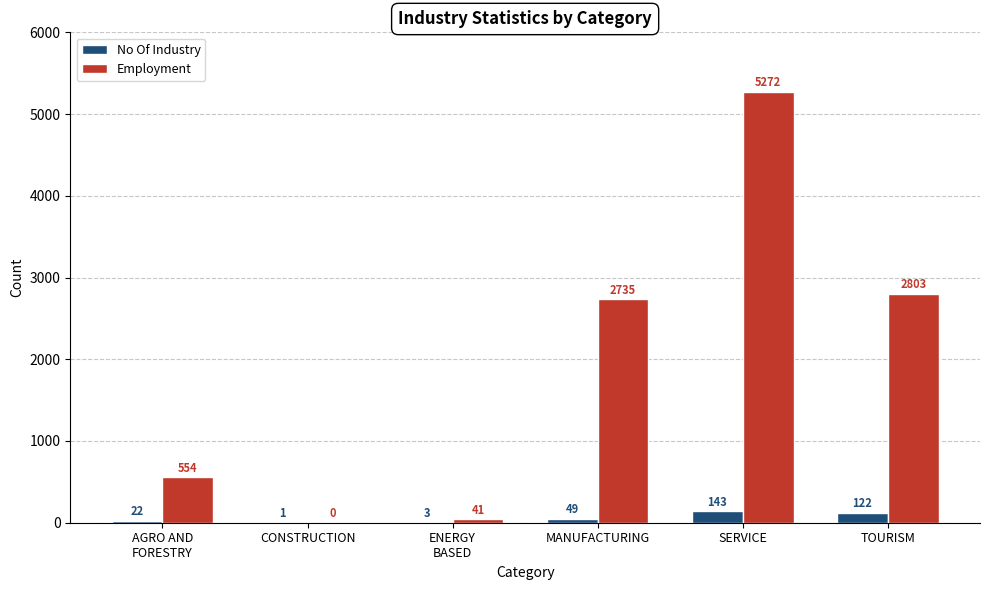

Where is No Of Industry nearest to the value 72?

MANUFACTURING